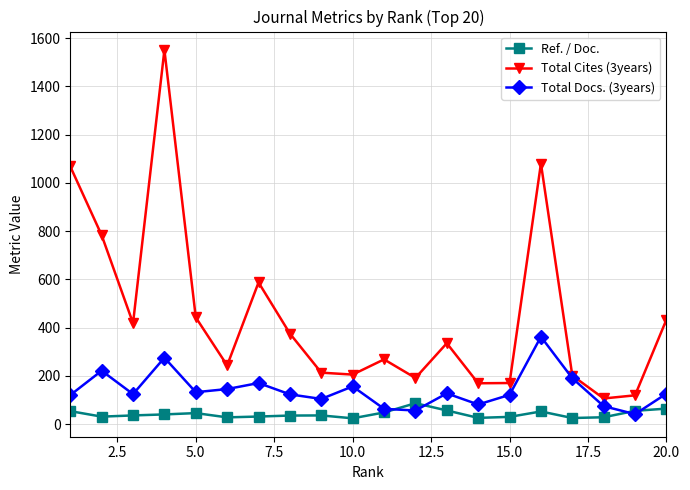

What is the minimum value for Total Cites (3years)?

106.0